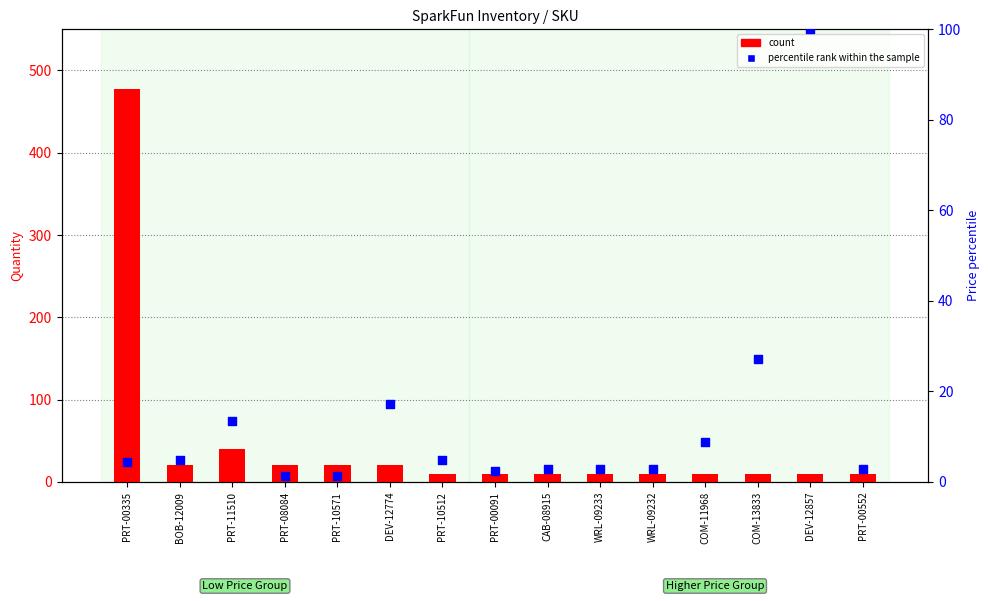

At which category is the sum across all series the highest?

PRT-00335